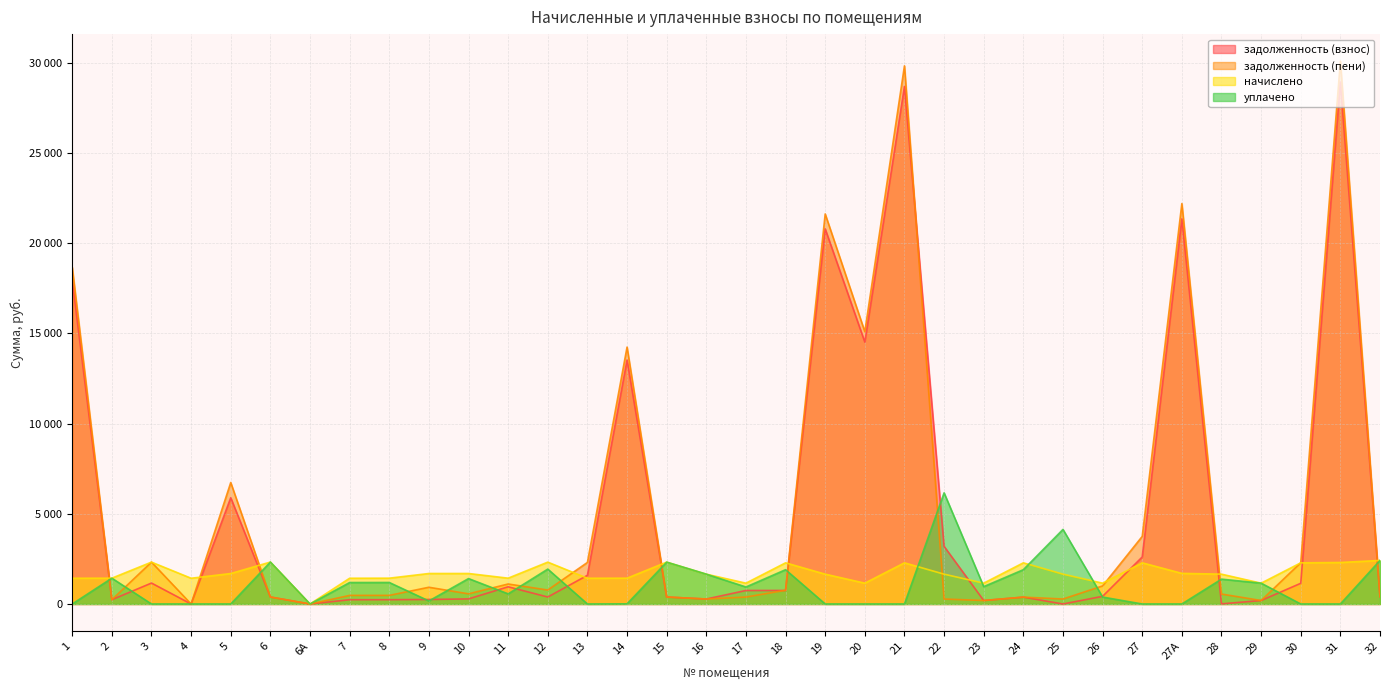

Between 9 and 22, which series saw the biggest shift?

уплачено